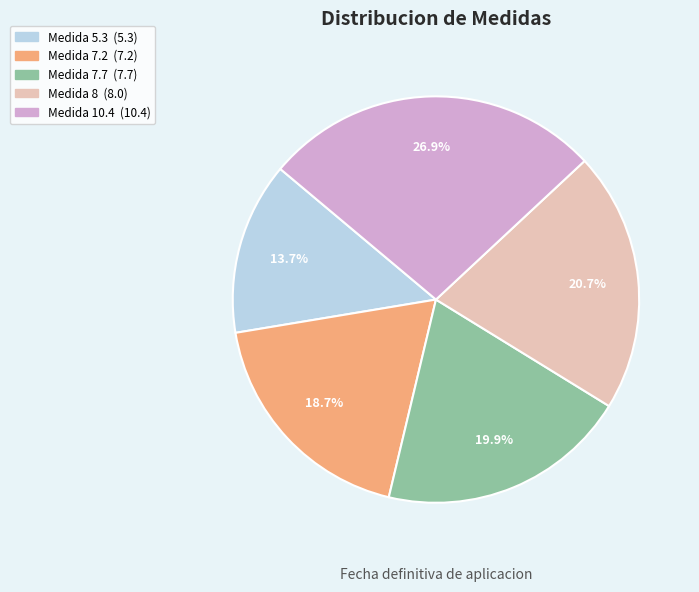

Does any single category account for the majority?

No